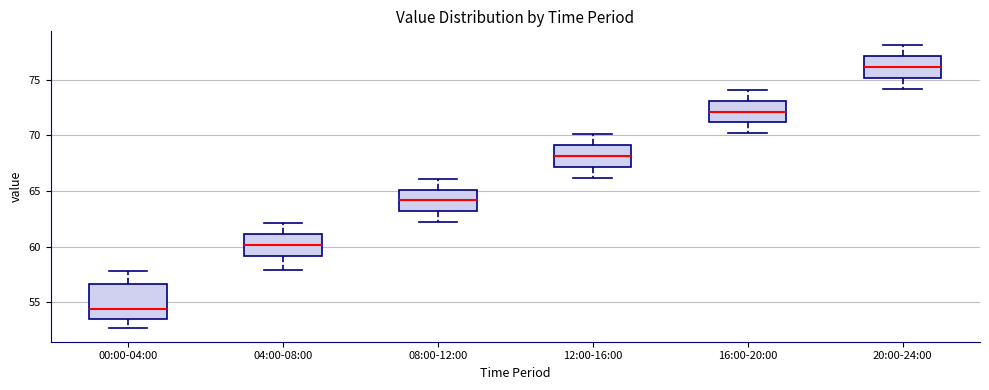

Reading left to right, read every box against the y-axis: the position of its median line, the range the box covers, and the ends of its whiskers. The values are not printed on the chart, so give them approximately, as read against the axis.

00:00-04:00: median 54.5, box 53.5 to 56.5, whiskers 52.5 to 58.0
04:00-08:00: median 60.0, box 59.0 to 61.0, whiskers 58.0 to 62.0
08:00-12:00: median 64.0, box 63.0 to 65.0, whiskers 62.0 to 66.0
12:00-16:00: median 68.0, box 67.0 to 69.0, whiskers 66.0 to 70.0
16:00-20:00: median 72.0, box 71.0 to 73.0, whiskers 70.0 to 74.0
20:00-24:00: median 76.0, box 75.0 to 77.0, whiskers 74.0 to 78.0